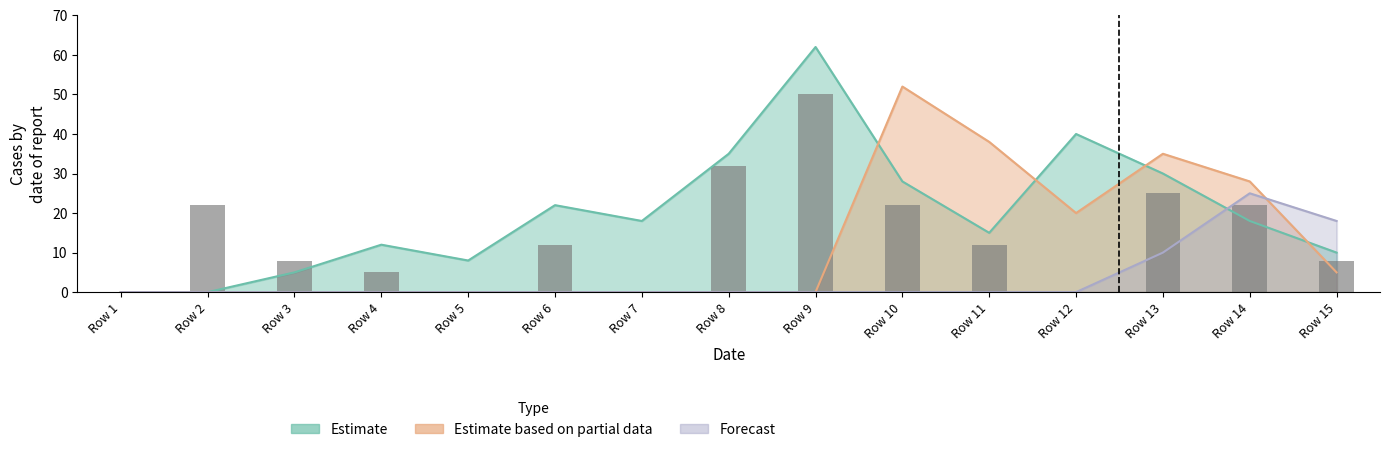

Reading right to left, list all the values displayed in this chart.

8	22	25	0	12	22	50	32	0	12	0	5	8	22	0